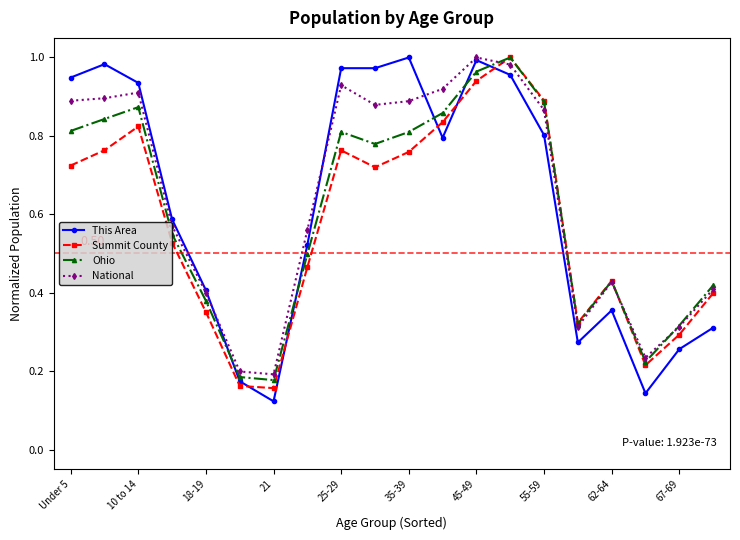

How many categories are shown in the chart?

20